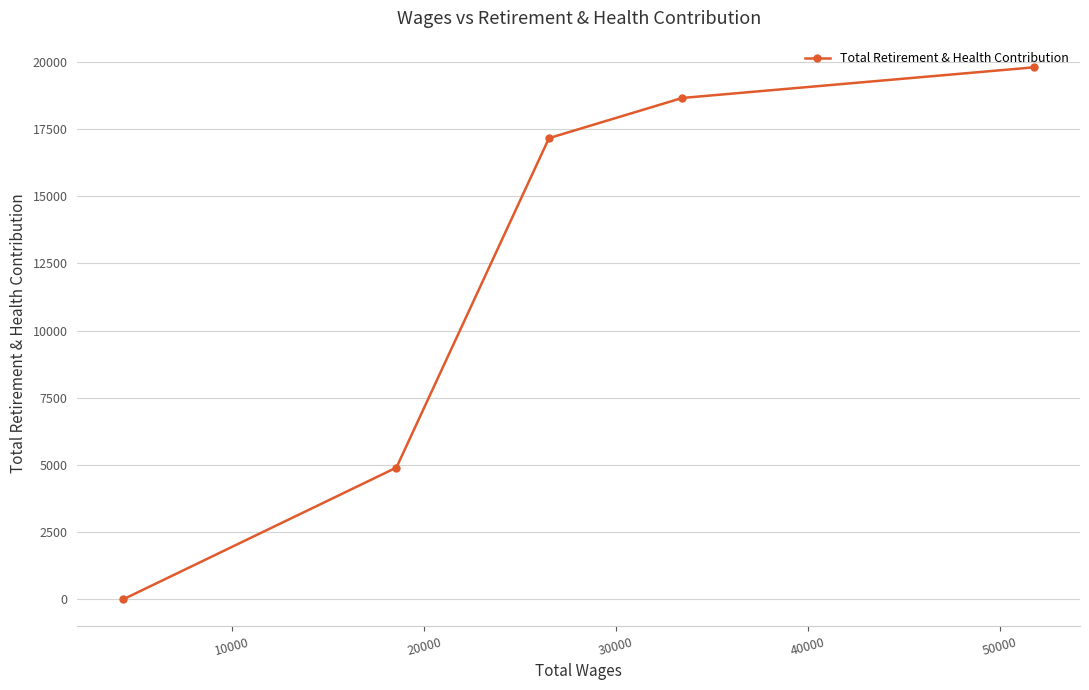

Reading left to right, extract all data points from this chart.

0	4905	17156	18650	19791